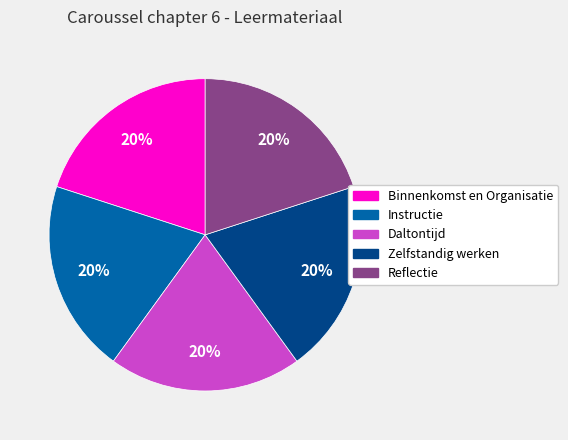

Is there any slice that represents more than half of the pie?

No